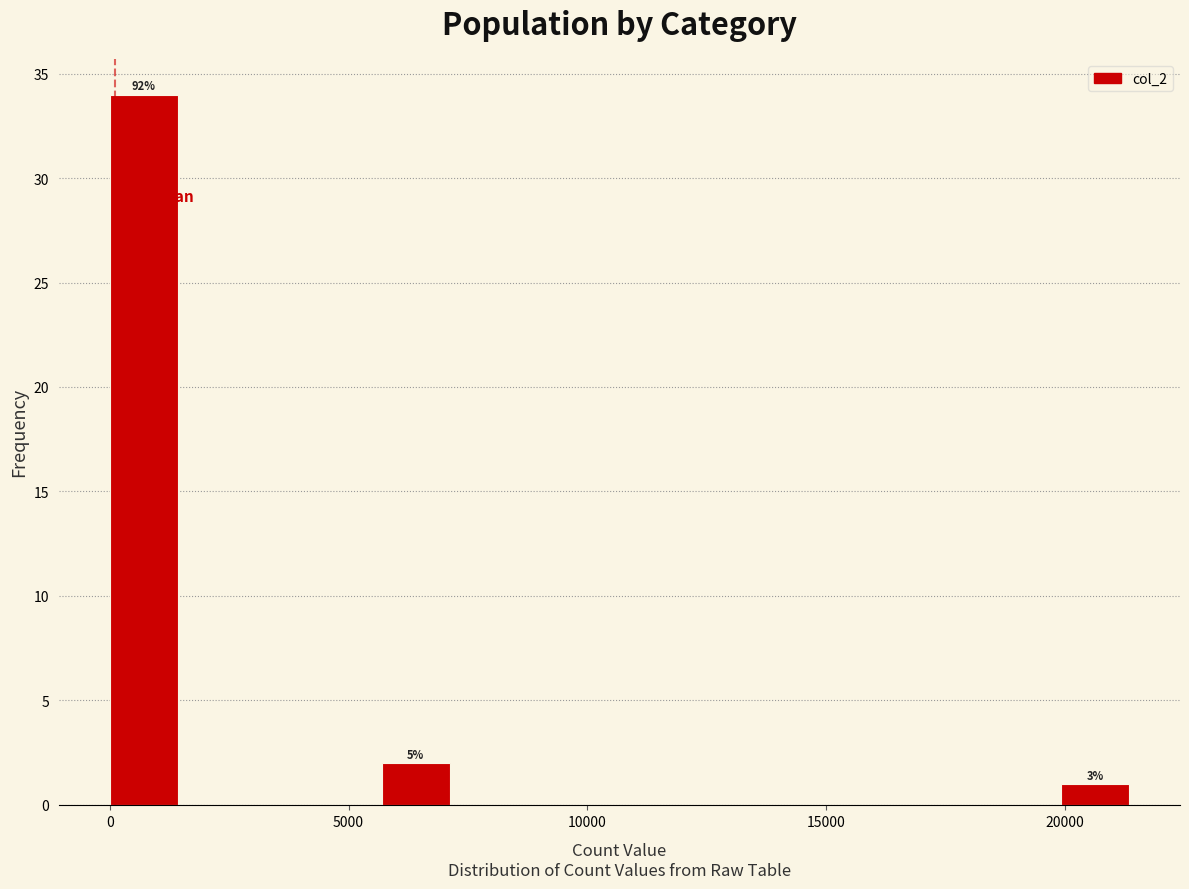

Read against the x-axis, roughly where is the centre of the tallest bar?

500